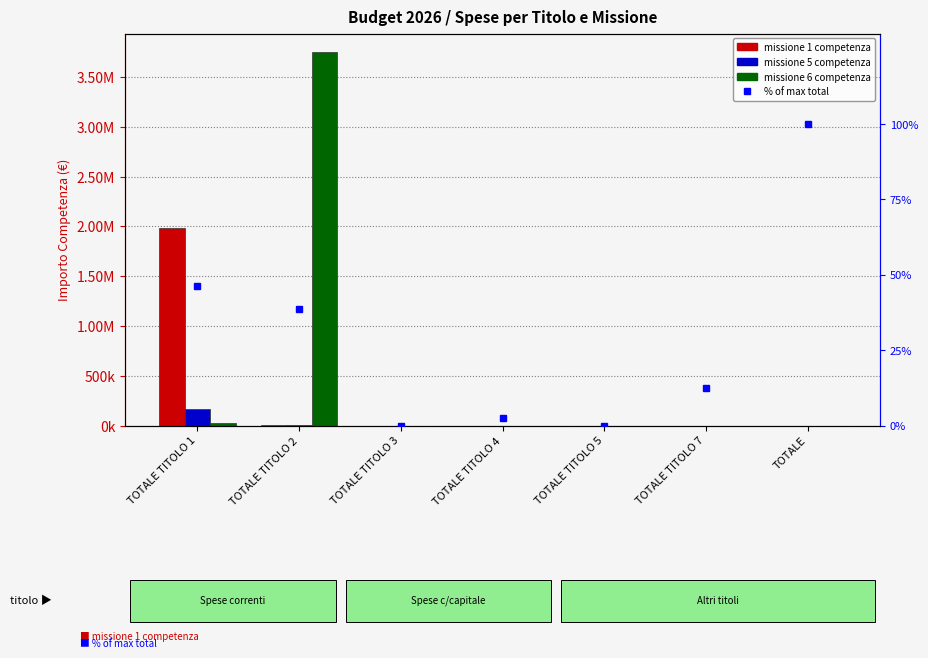

What is the label of the 6th bar from the left?

TOTALE TITOLO 7